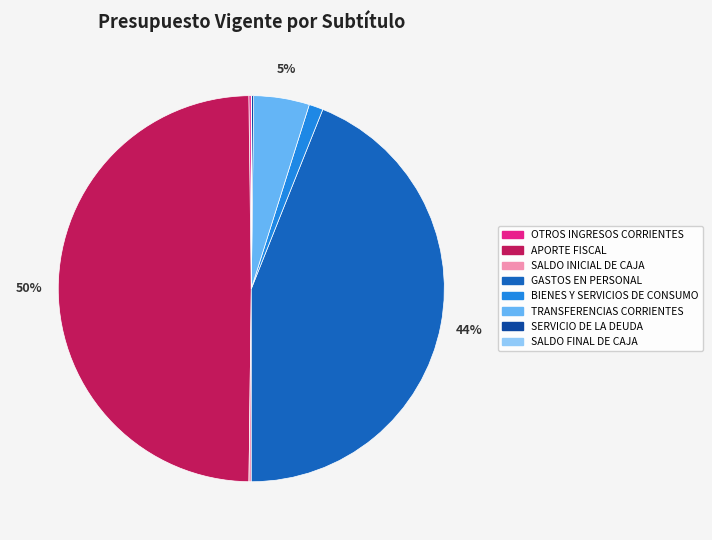

What is the largest slice in the pie chart?

APORTE FISCAL